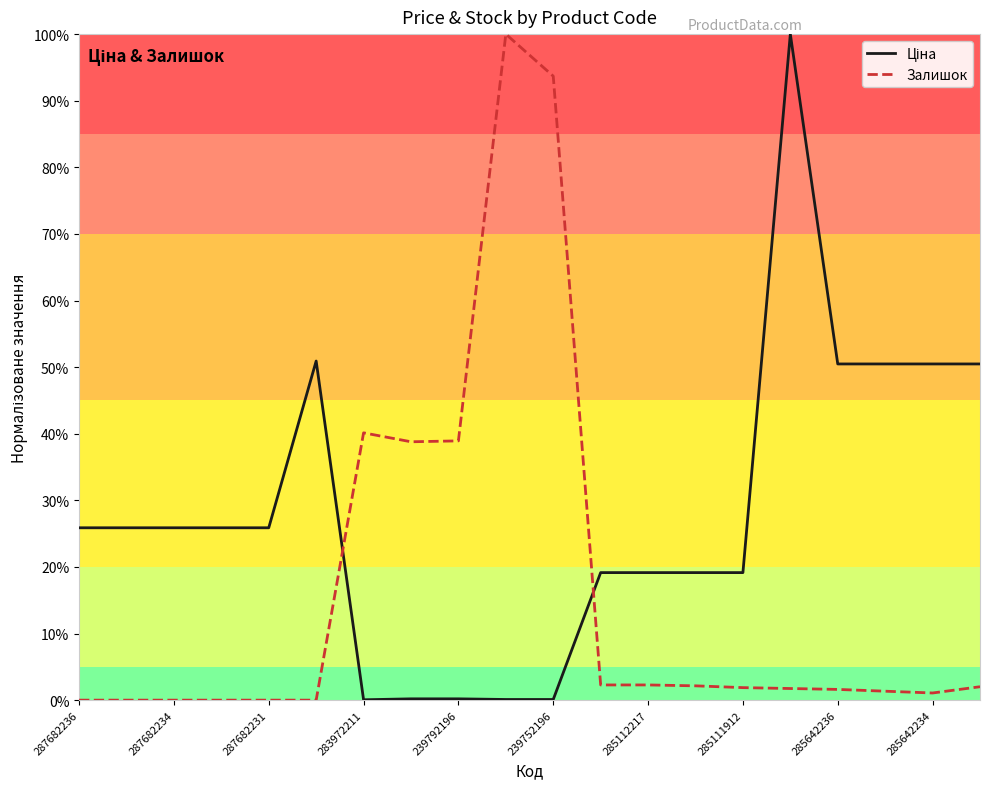

What is the greatest value displayed?

100.0